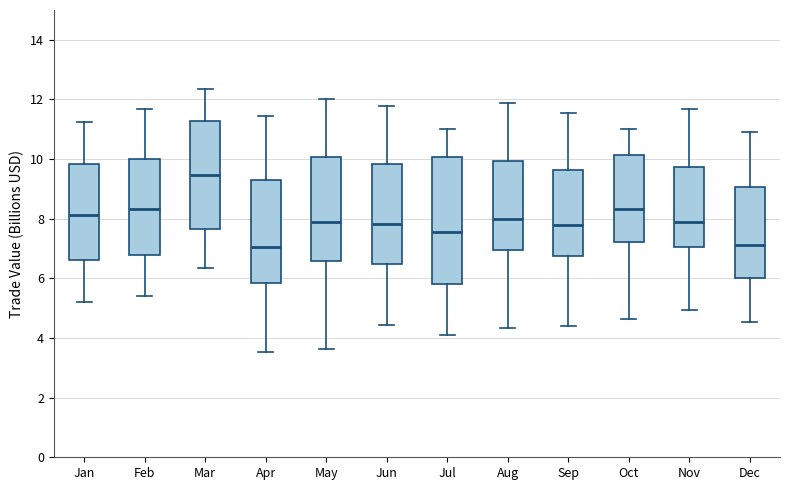

Reading left to right, transcribe this box plot: for each box, give where its median line is, the range the box spans, and where its two whiskers end, as read against the y-axis. The values are not printed on the chart, so give them approximately, as read against the axis.

Jan: median 8.2, box 6.6 to 9.8, whiskers 5.2 to 11.2
Feb: median 8.4, box 6.8 to 10.0, whiskers 5.4 to 11.6
Mar: median 9.4, box 7.6 to 11.2, whiskers 6.4 to 12.4
Apr: median 7.0, box 5.8 to 9.4, whiskers 3.6 to 11.4
May: median 7.8, box 6.6 to 10.0, whiskers 3.6 to 12.0
Jun: median 7.8, box 6.4 to 9.8, whiskers 4.4 to 11.8
Jul: median 7.6, box 5.8 to 10.0, whiskers 4.2 to 11.0
Aug: median 8.0, box 7.0 to 10.0, whiskers 4.4 to 11.8
Sep: median 7.8, box 6.8 to 9.6, whiskers 4.4 to 11.6
Oct: median 8.4, box 7.2 to 10.2, whiskers 4.6 to 11.0
Nov: median 7.8, box 7.0 to 9.8, whiskers 5.0 to 11.6
Dec: median 7.2, box 6.0 to 9.0, whiskers 4.6 to 11.0